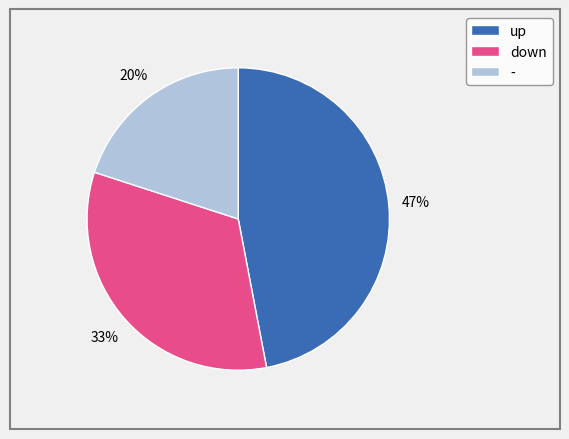

Between - and up, which is larger?

up